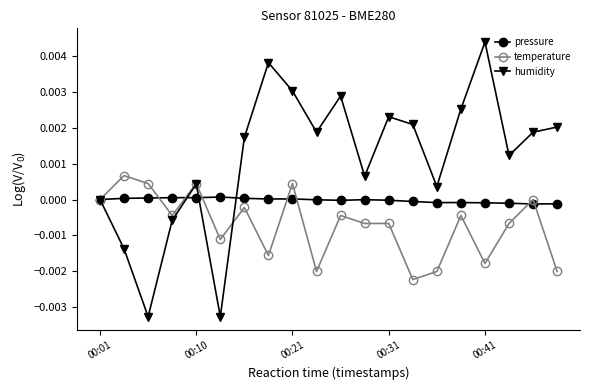

Count the number of data series in this chart.

3